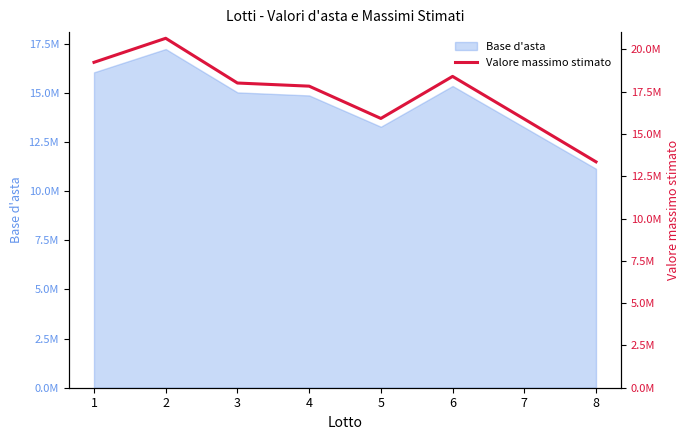

Does the chart have visible grid lines?

No